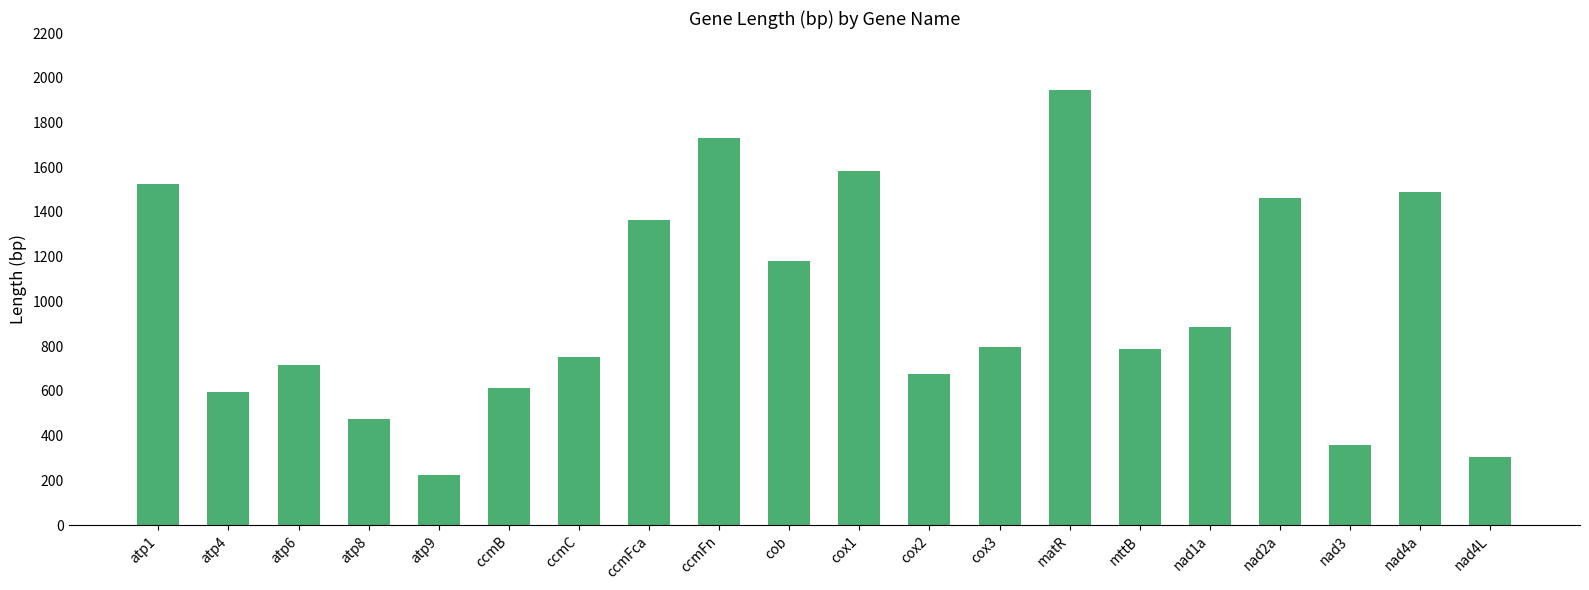

What is the difference between the values at atp1 and nad3?

1167